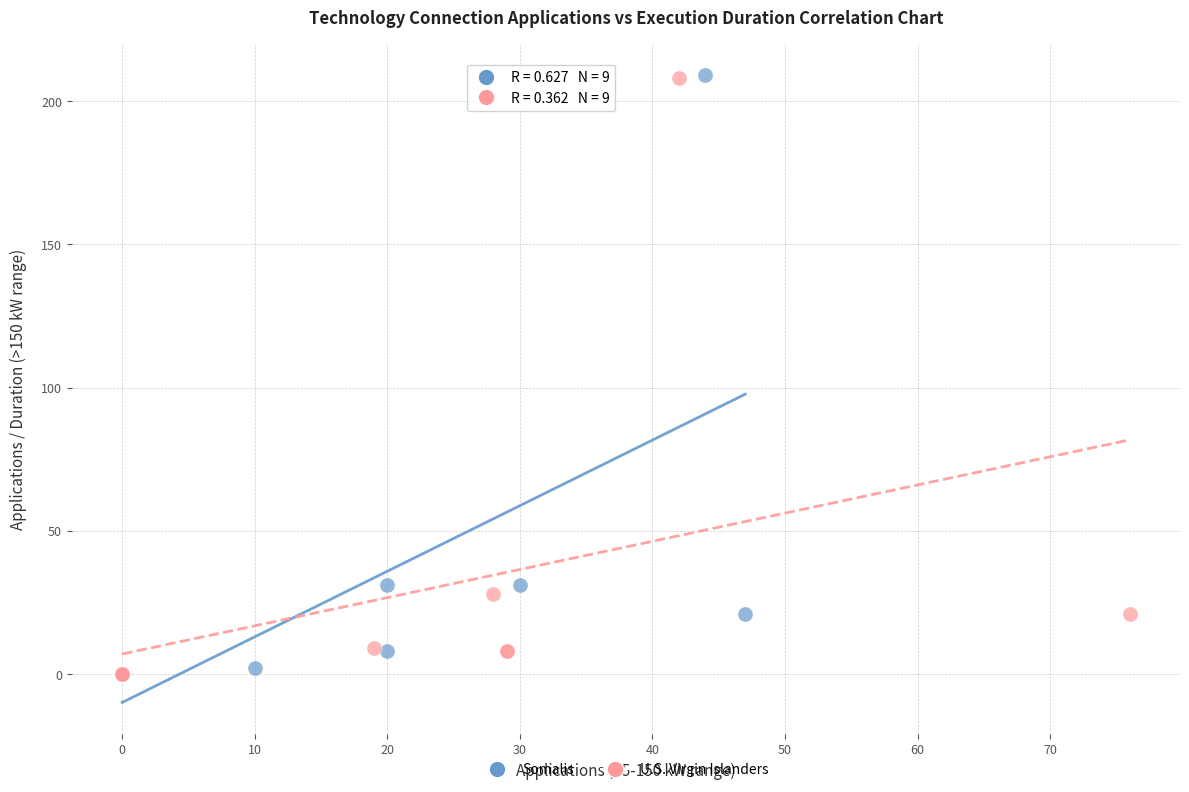

Which series has the largest Y range (max minus min)?

Somalis